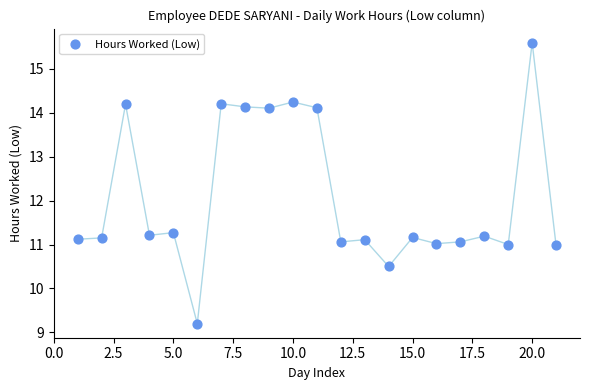

What is the range of Y values (max minus min)?

6.4